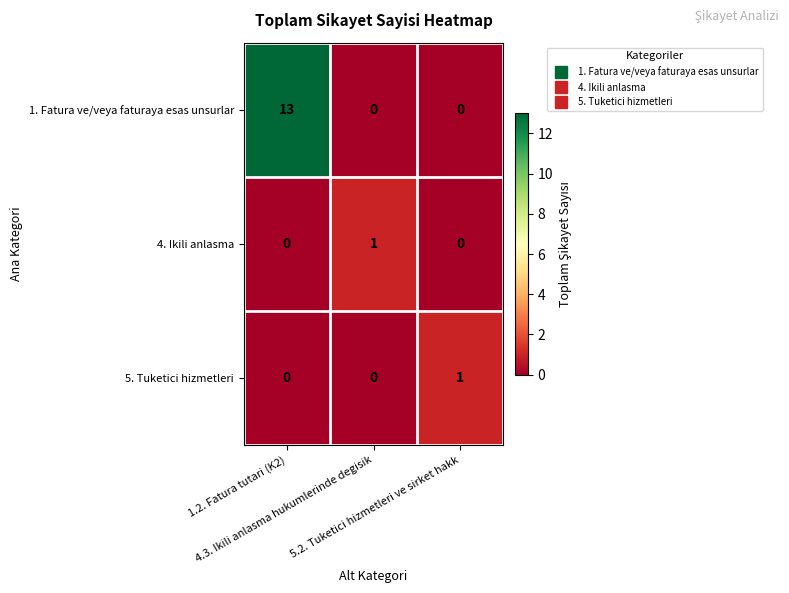

Which series has the largest total across all categories?

1. Fatura ve/veya faturaya esas unsurlar